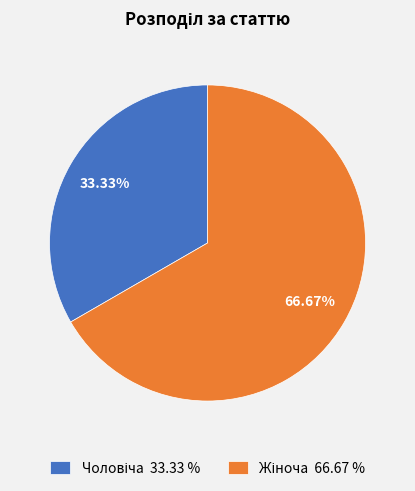

To the nearest percent, what is the average slice percentage?

50%